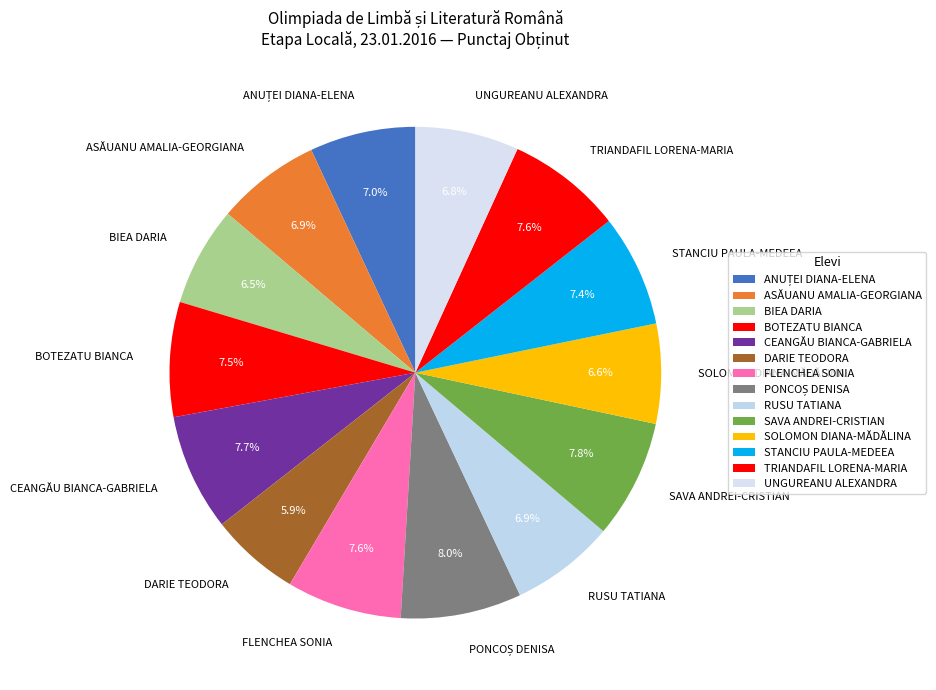

True or false: DARIE TEODORA accounts for 18% of the total.

False